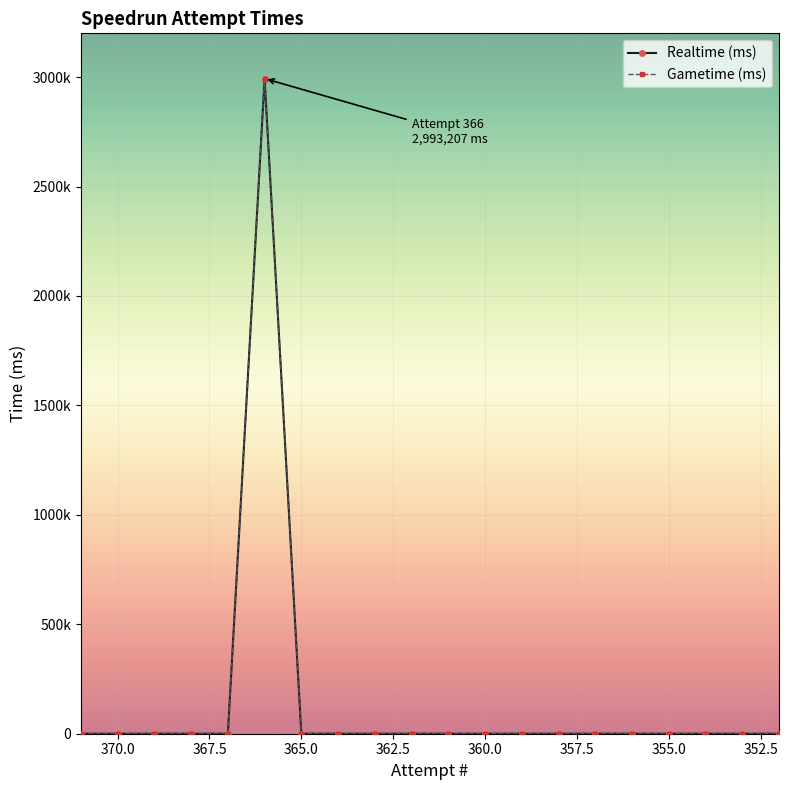

The value of Gametime (ms) at 360.0 is 0. True or false?

True